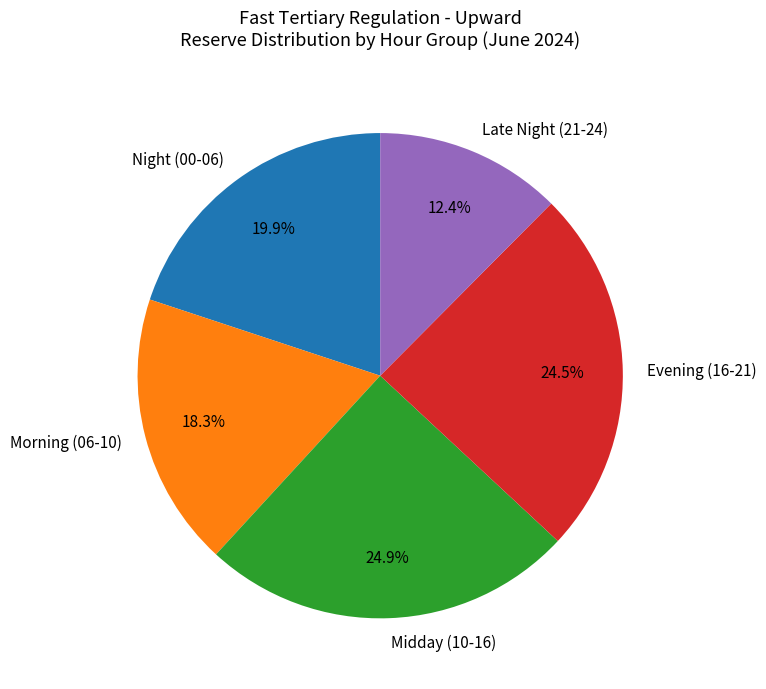

Does Evening (16-21) account for over 50% of the chart?

No